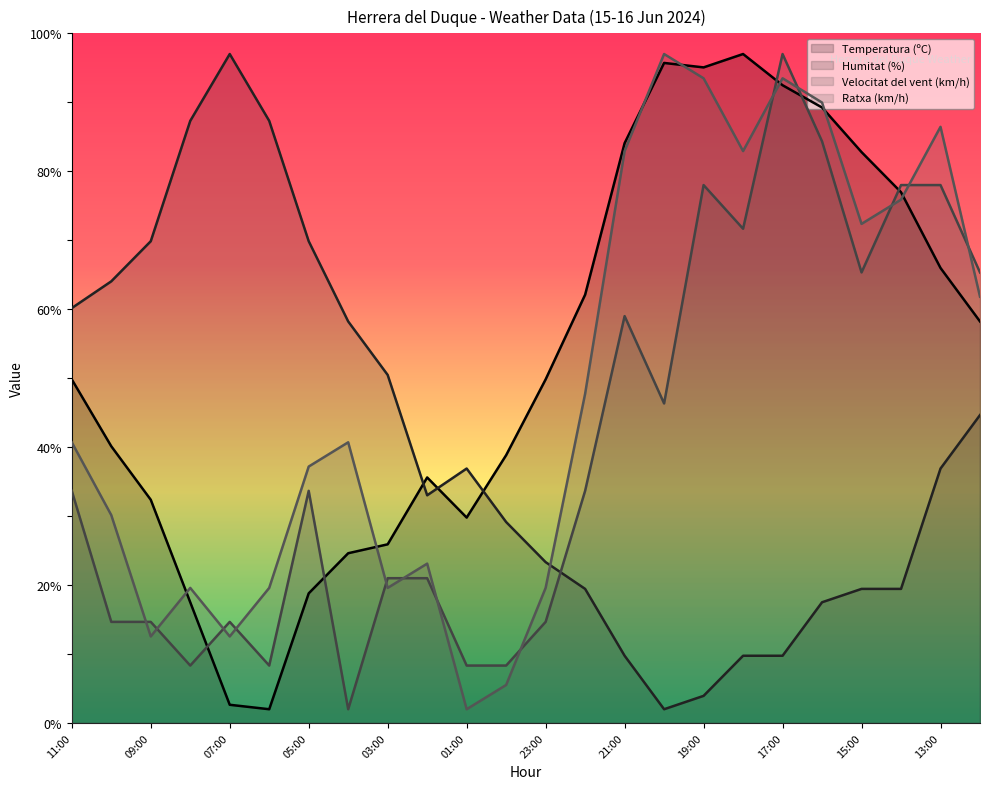

What is the maximum value for Temperatura (ºC)?

97.0